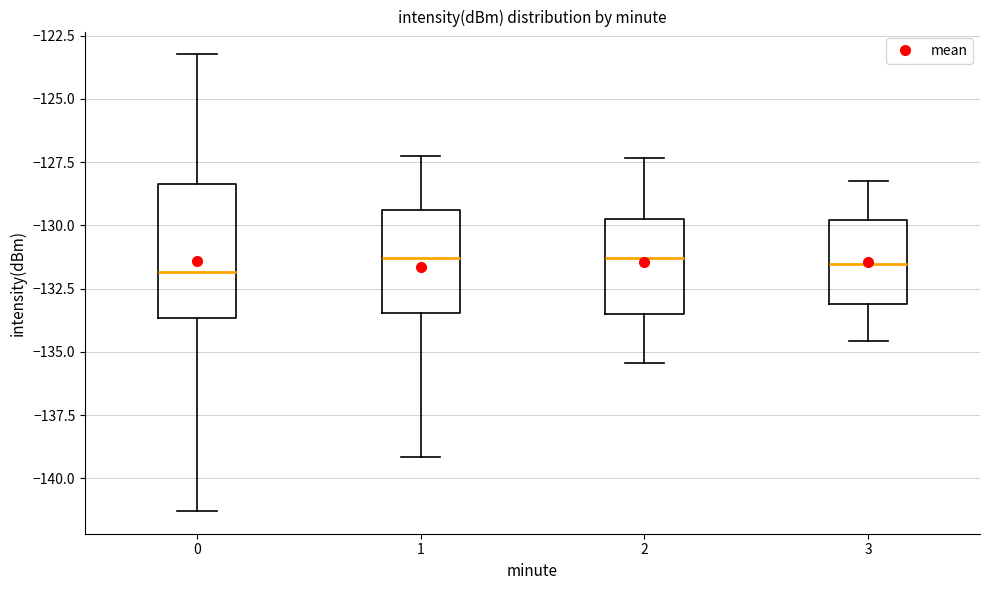

Reading left to right, transcribe this box plot: for each box, give where its median line is, the range the box spans, and where its two whiskers end, as read against the y-axis. The values are not printed on the chart, so give them approximately, as read against the axis.

0: median -132.0, box -133.5 to -128.5, whiskers -141.5 to -123.0
1: median -131.5, box -133.5 to -129.5, whiskers -139.0 to -127.5
2: median -131.5, box -133.5 to -129.5, whiskers -135.5 to -127.5
3: median -131.5, box -133.0 to -130.0, whiskers -134.5 to -128.0